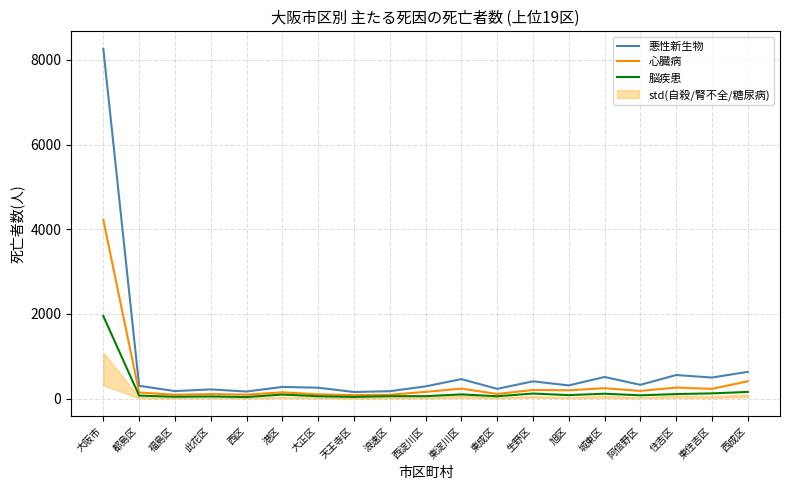

What is the difference between the second highest and second lowest values in the 脳疾患 series?

118